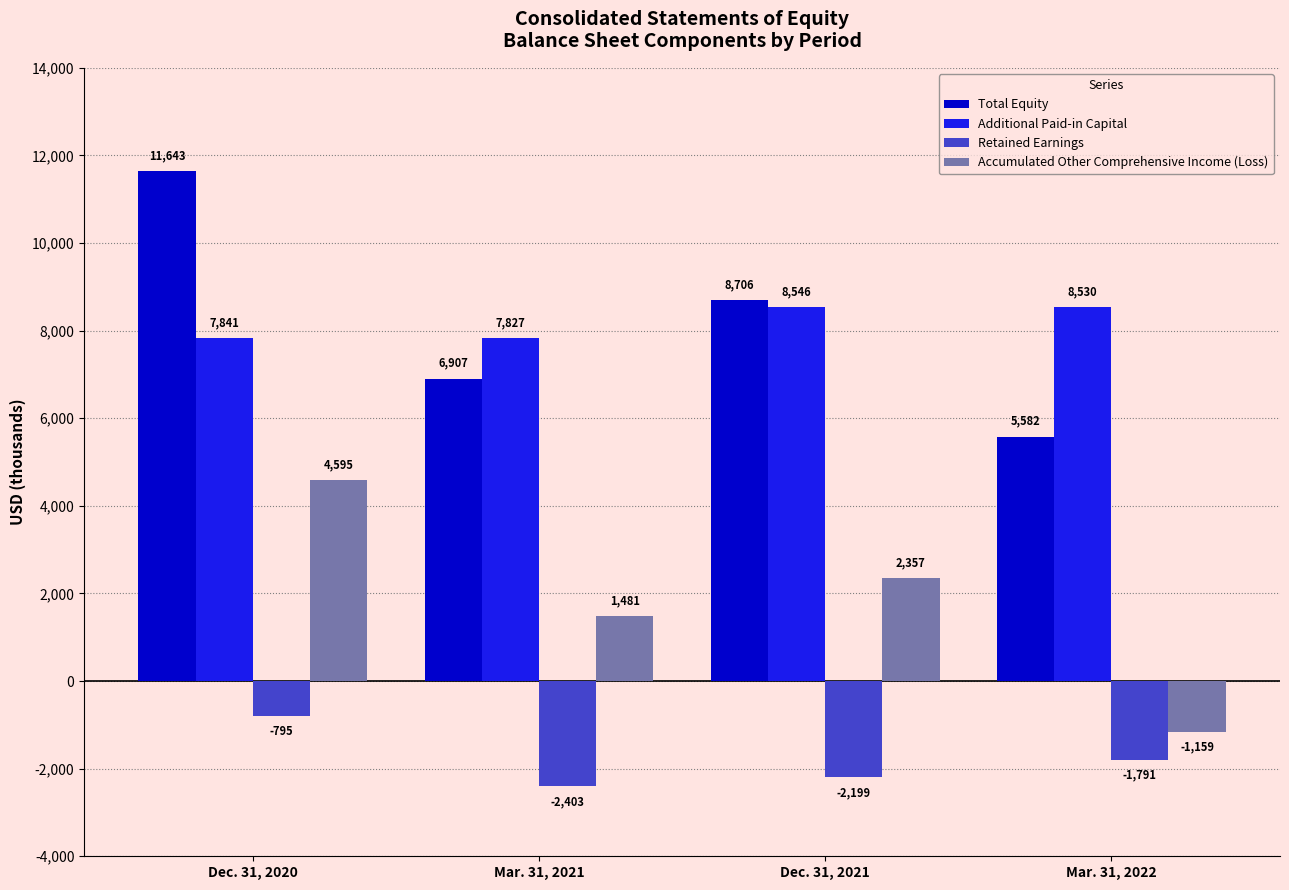

What is the label of the 1st bar from the left?

Dec. 31, 2020